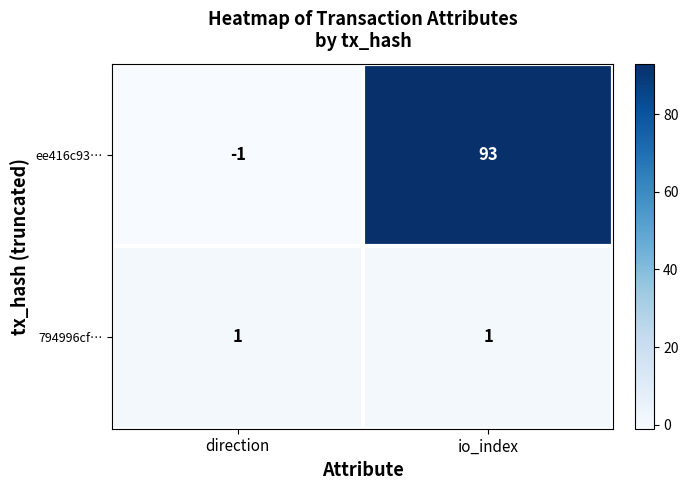

Between direction and io_index, which series saw the biggest shift?

ee416c93…